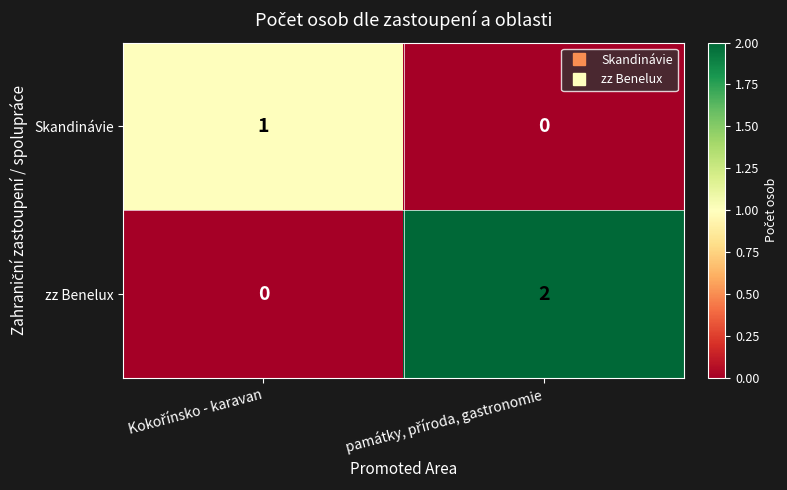

Which series has the largest total across all categories?

zz Benelux